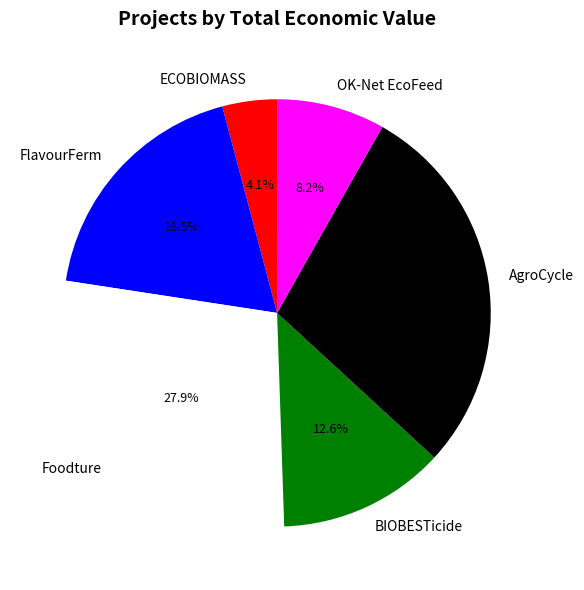

What percentage is the Foodture slice, to the nearest percent?

28%